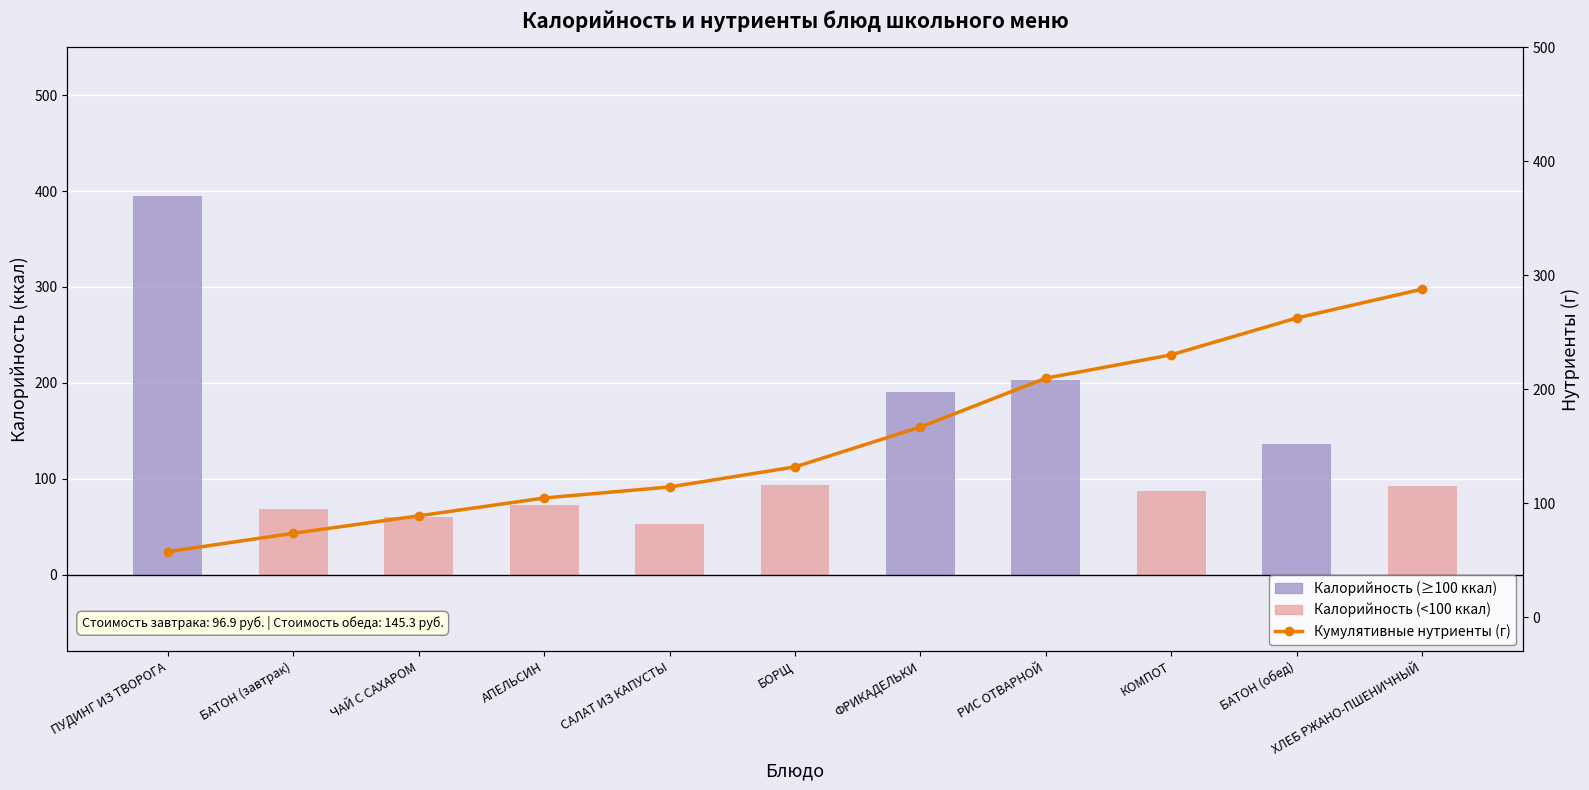

Read the Кумулятивные нутриенты value at ФРИКАДЕЛЬКИ.

166.9